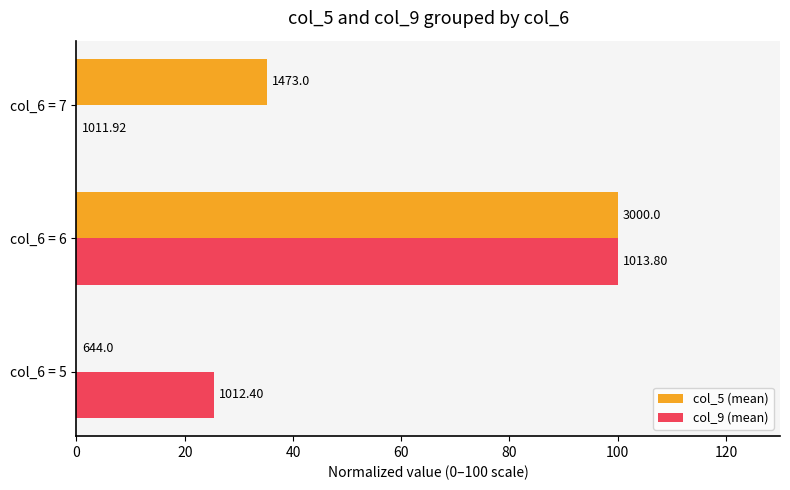

Which series has the largest range (max minus min)?

col_5 (mean)